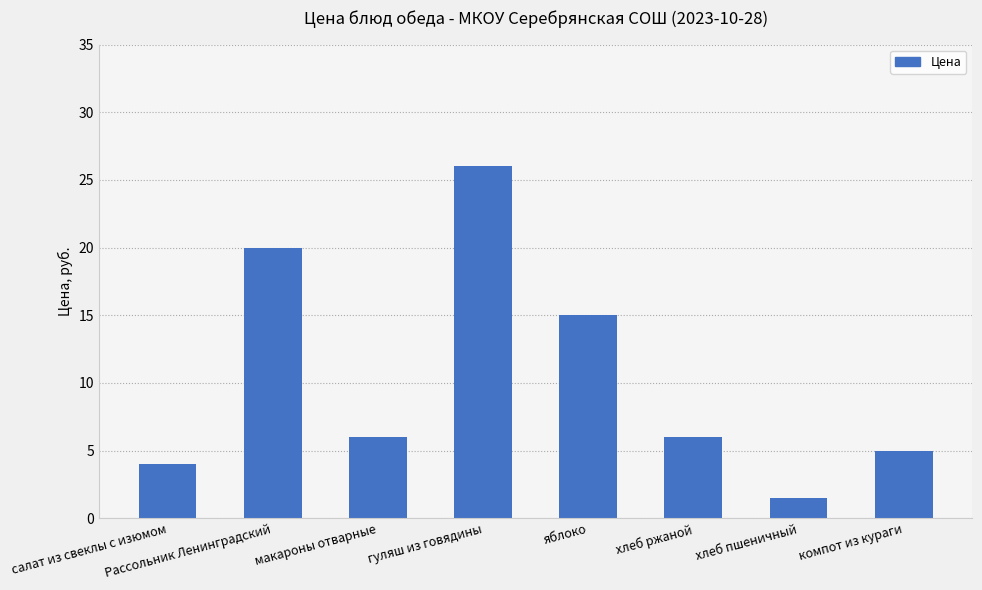

What is the label of the 5th bar from the left?

яблоко